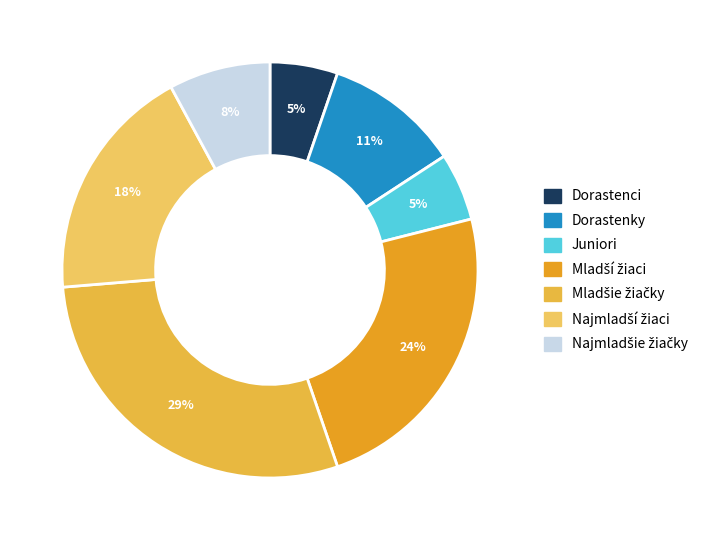

What is the smallest slice in the pie chart?

Dorastenci